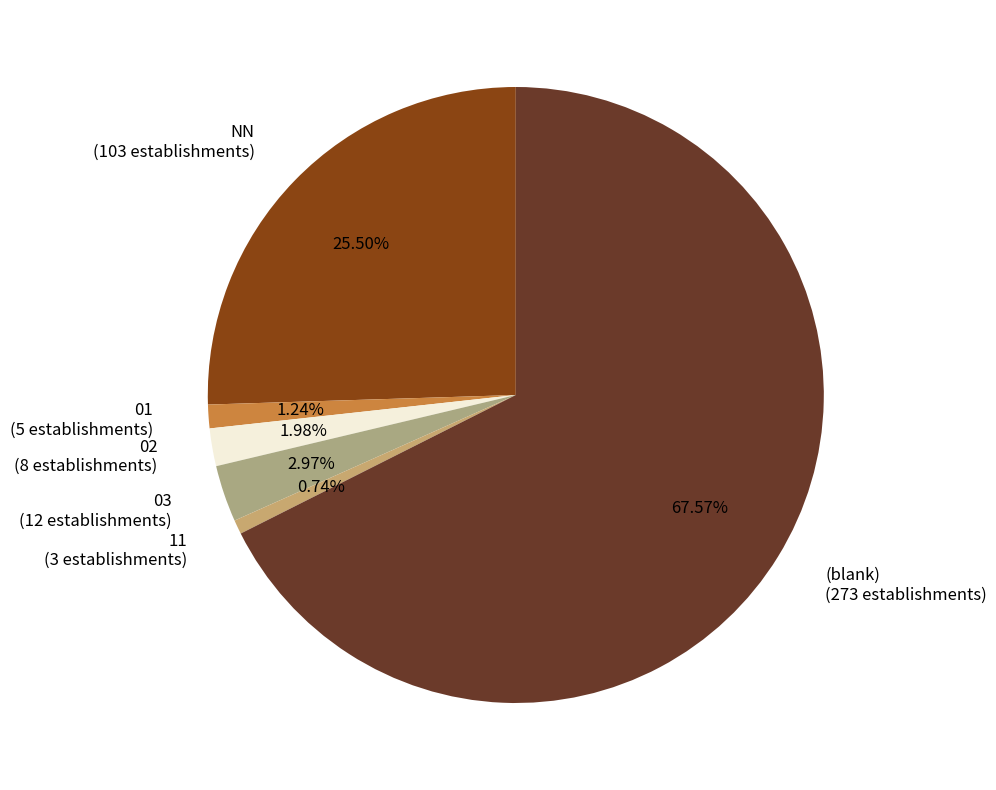

Do (blank) (273 establishments) and 11 (3 establishments) together represent more than half of the pie?

Yes